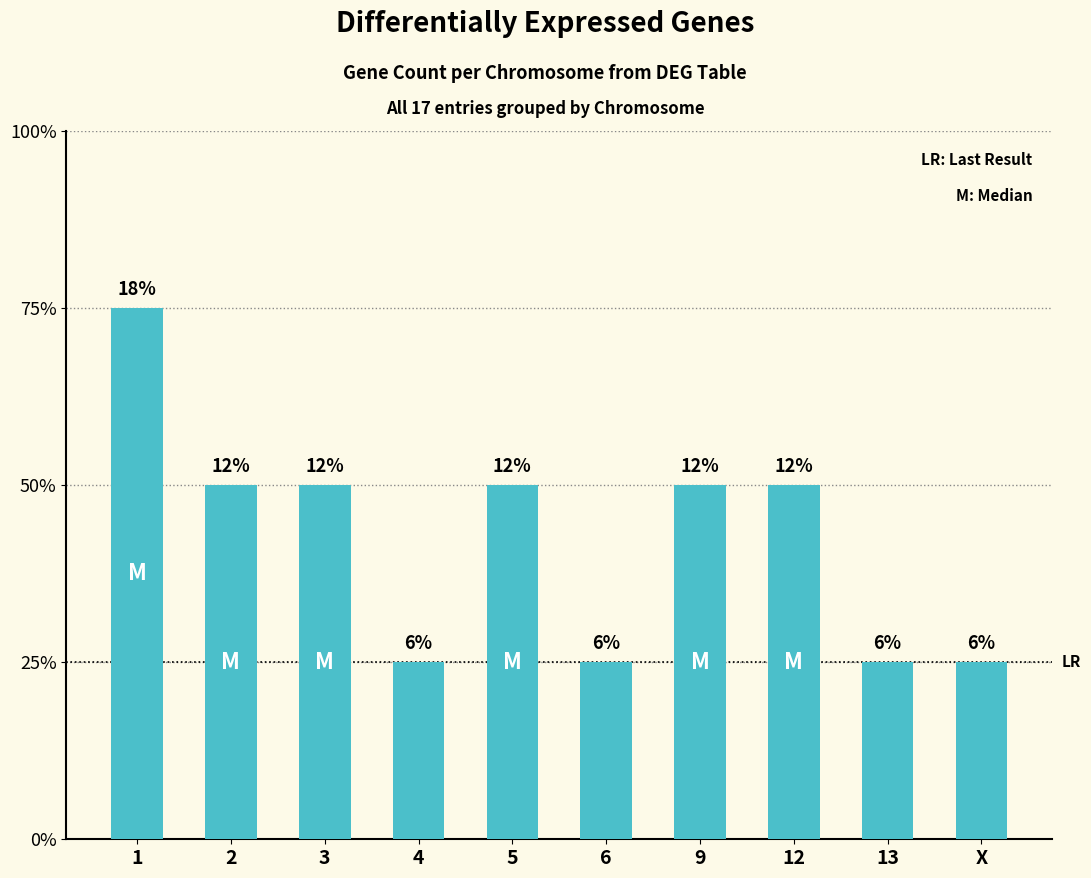

Reading left to right, list all the values displayed in this chart.

3	2	2	1	2	1	2	2	1	1